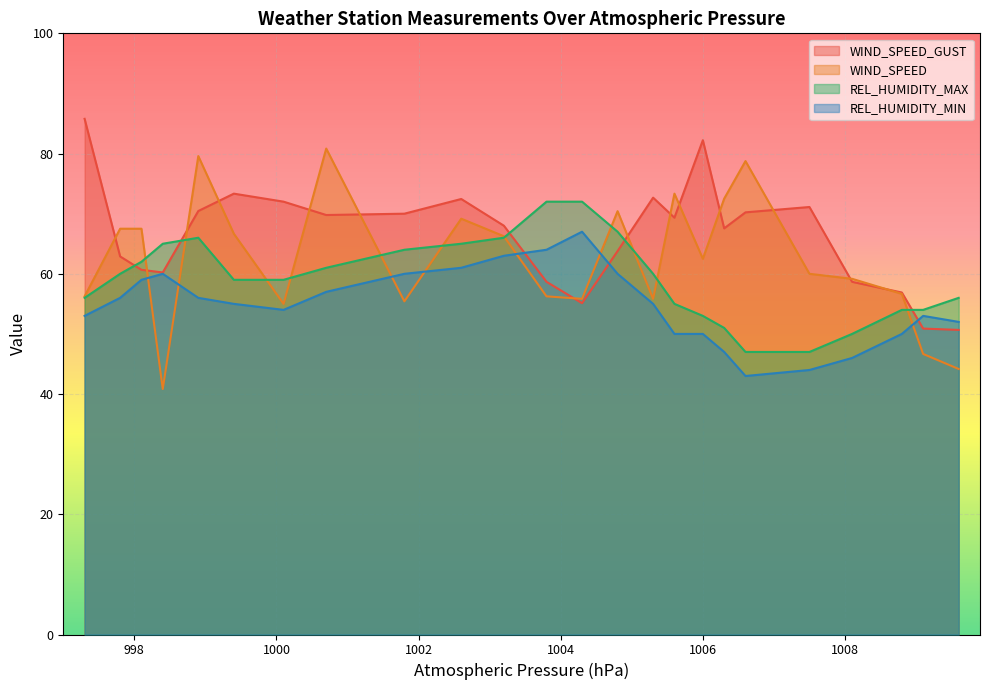

Which series has the largest total across all categories?

WIND_SPEED_GUST